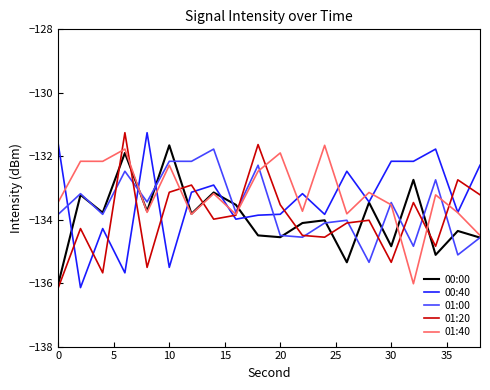

What is the minimum value for 01:40?

-136.0